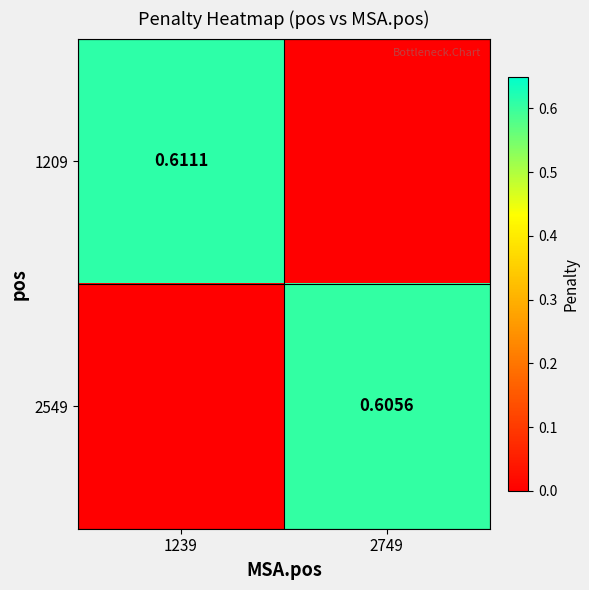

What is the difference between the maximum and minimum values in the 2549 series?

0.6